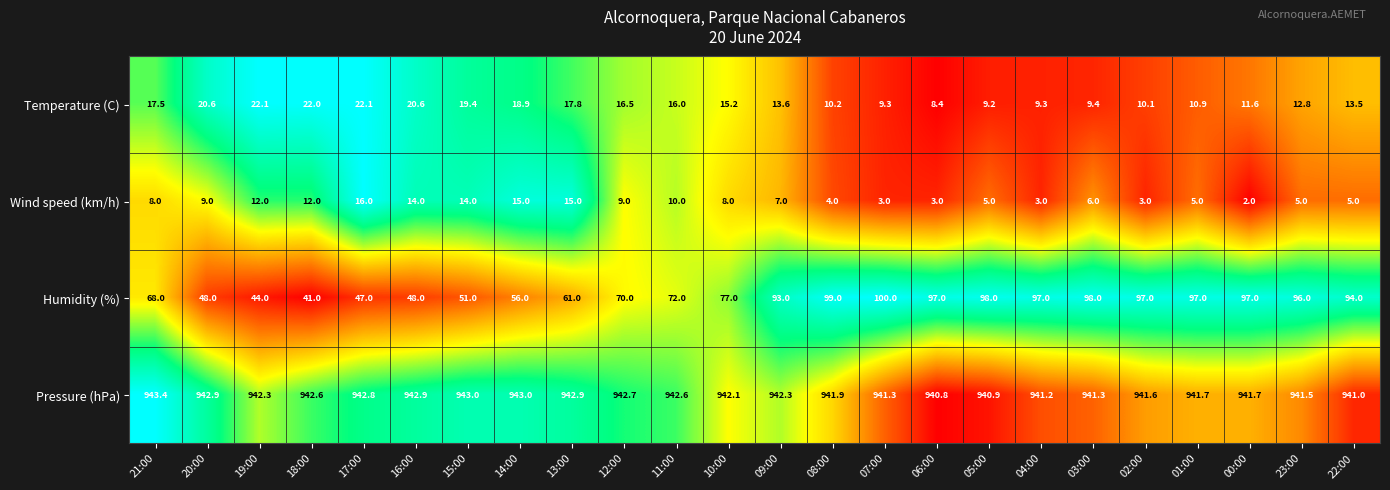

True or false: Wind speed (km/h) has a value of 21.4 at 13:00.

False